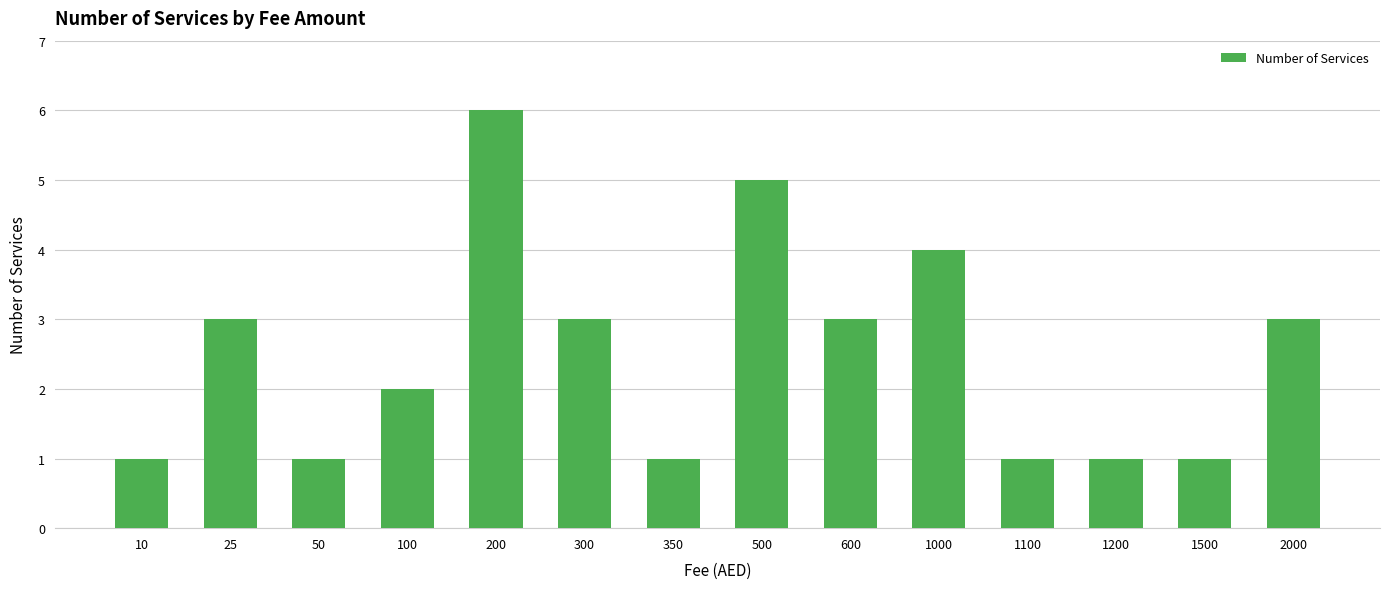

Read the value at 50.

1